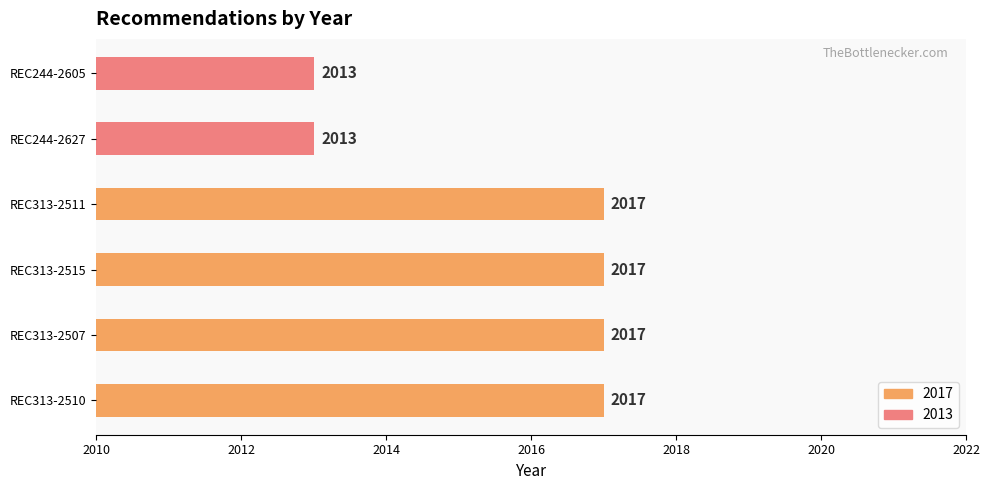

The chart shows a value of 2727 at REC244-2627. True or false?

False